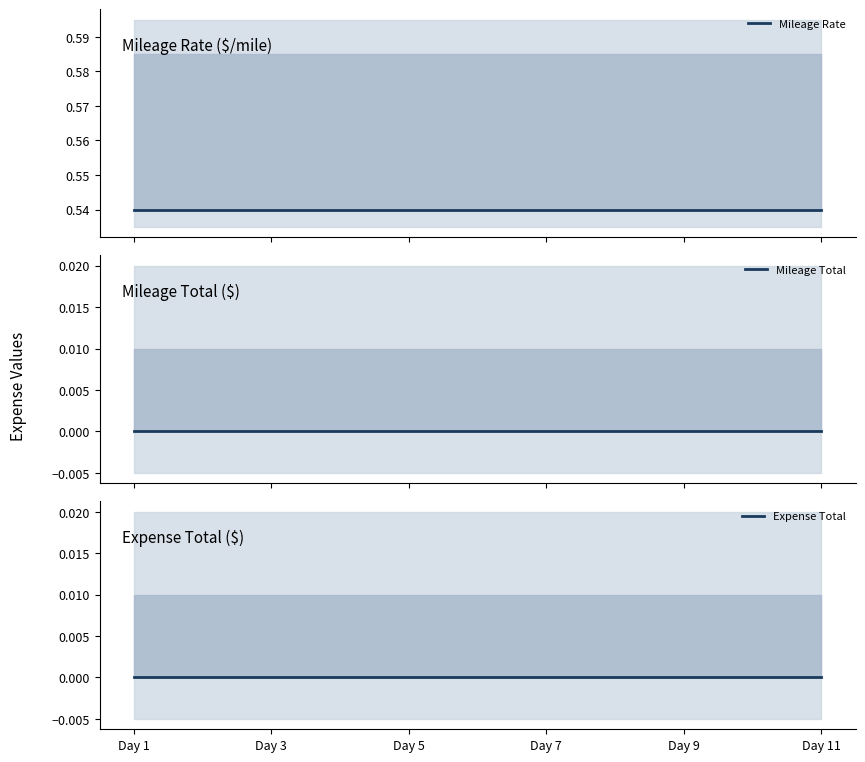

True or false: Mileage Total and Expense Total cross at least once.

False